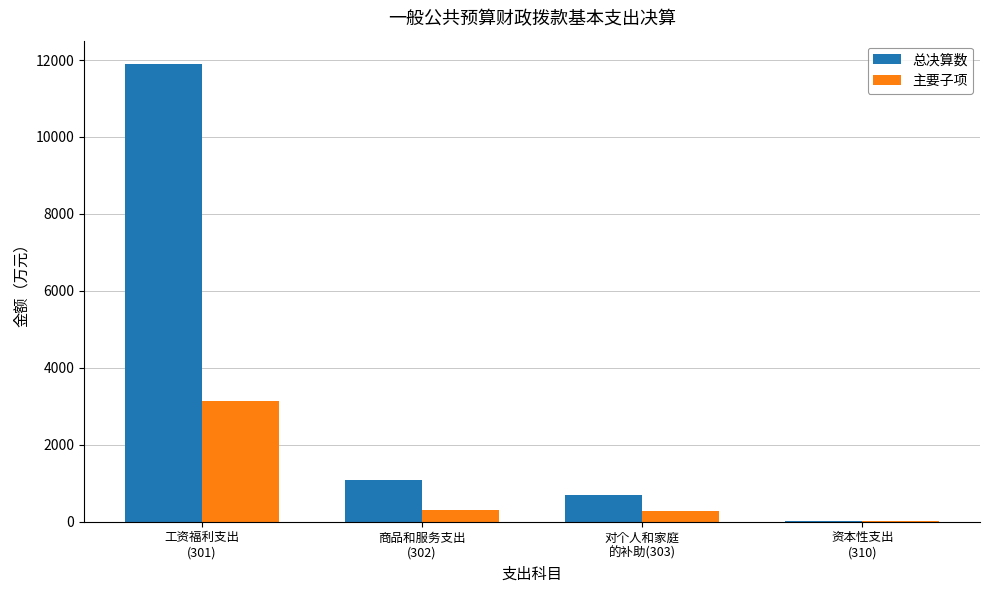

Which series has the largest total across all categories?

总决算数